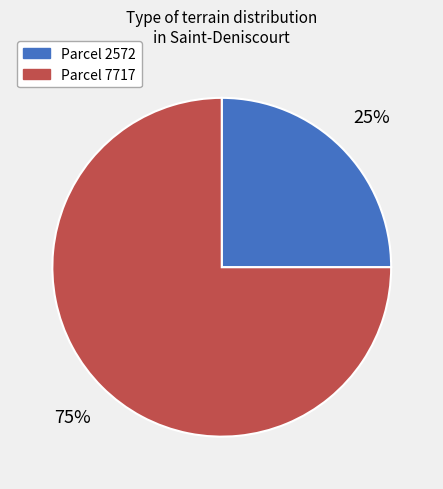

Combined, do Parcel 2572 and Parcel 7717 account for over 50%?

Yes